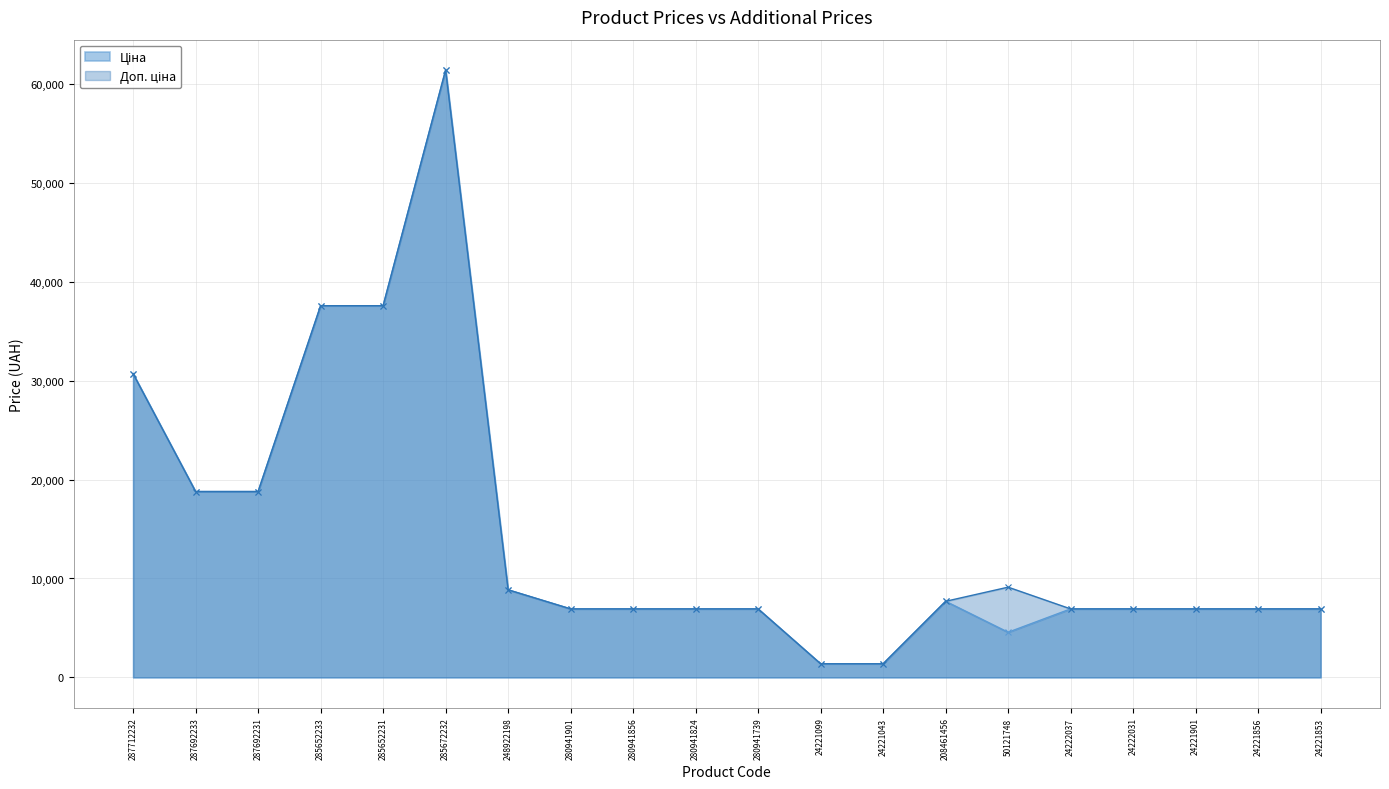

Reading left to right, extract all data points from this chart.

Ціна: 287712232=30717.1	287692233=18796.8	287692231=18796.8	285652233=37593.6	285652231=37593.6	285672232=61434.3	248922198=8856.7	280941901=6925.7	280941856=6925.7	280941824=6925.7	280941739=6925.7	24221099=1375.4	24221043=1375.4	208461456=7693.1	50121748=4561.9	24222037=6925.7	24222031=6925.7	24221901=6925.7	24221856=6925.7	24221853=6925.7
Доп. ціна: 287712232=30717.1	287692233=18796.8	287692231=18796.8	285652233=37593.6	285652231=37593.6	285672232=61434.3	248922198=8856.7	280941901=6925.7	280941856=6925.7	280941824=6925.7	280941739=6925.7	24221099=1375.0	24221043=1375.0	208461456=7693.1	50121748=9123.7	24222037=6925.7	24222031=6925.7	24221901=6925.7	24221856=6925.7	24221853=6925.7